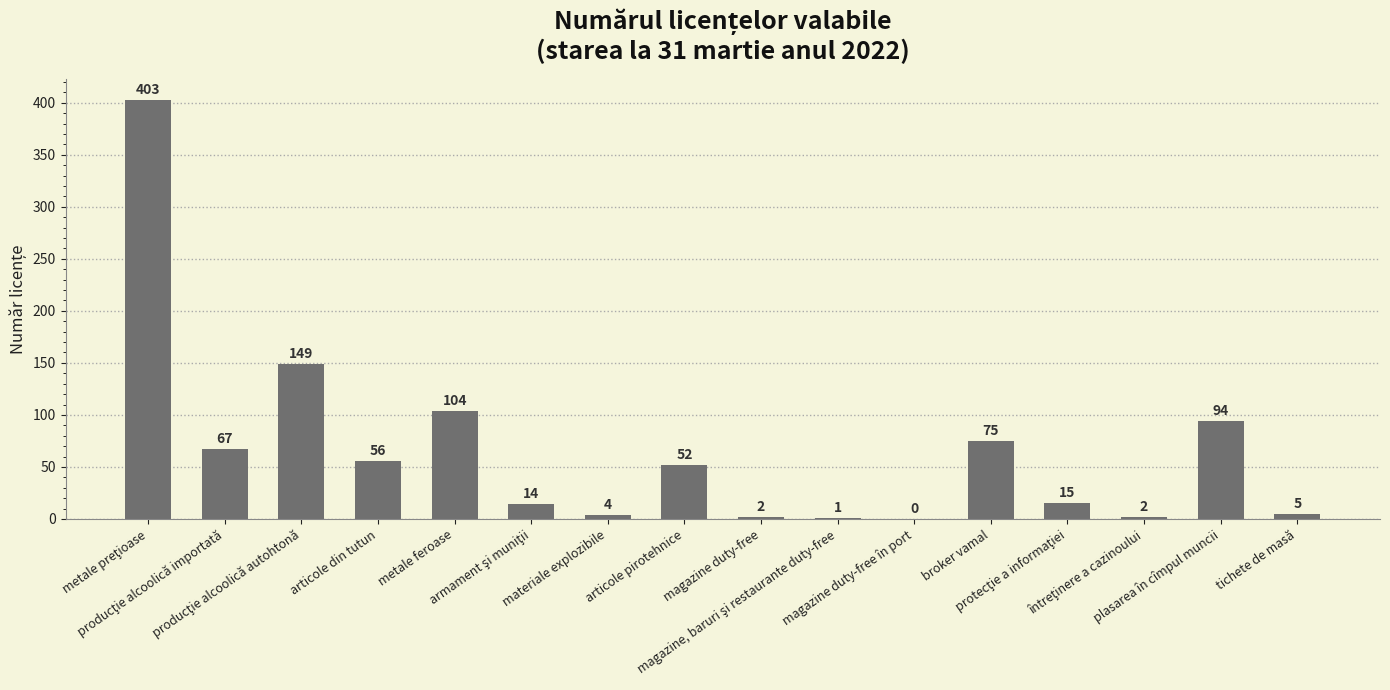

What is the sum of all values?

1043